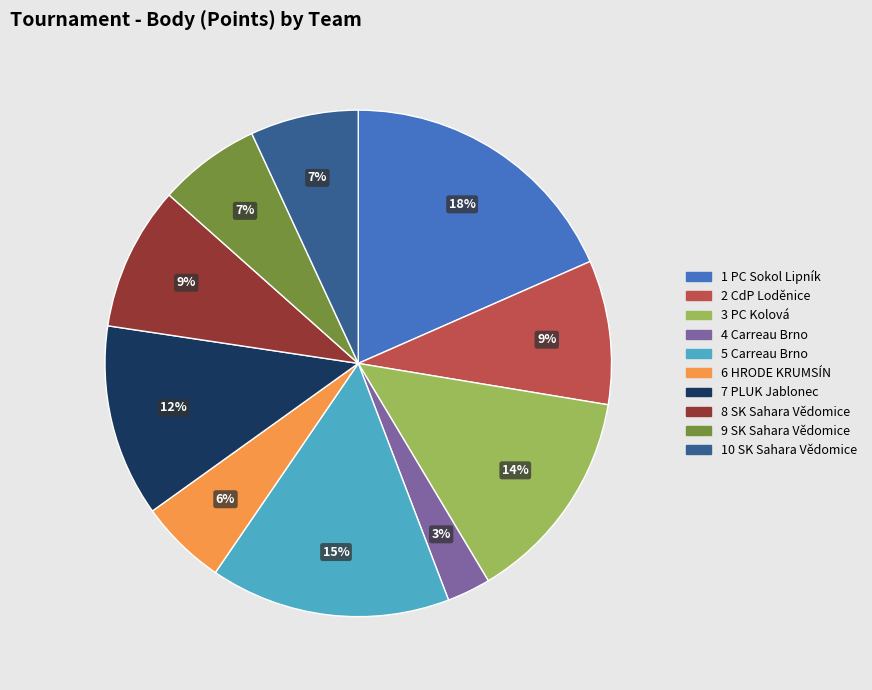

True or false: 7 PLUK Jablonec accounts for 12% of the total.

True